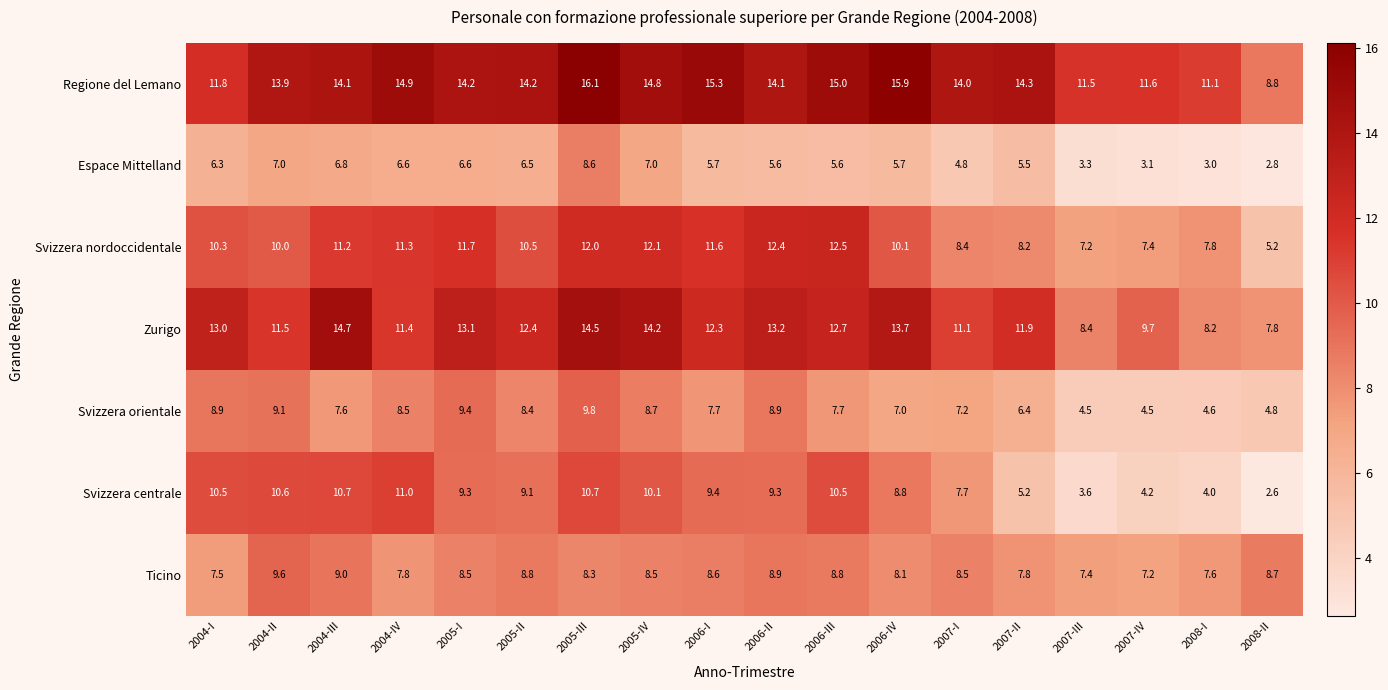

At which label is Zurigo closest to 11?

2007-I